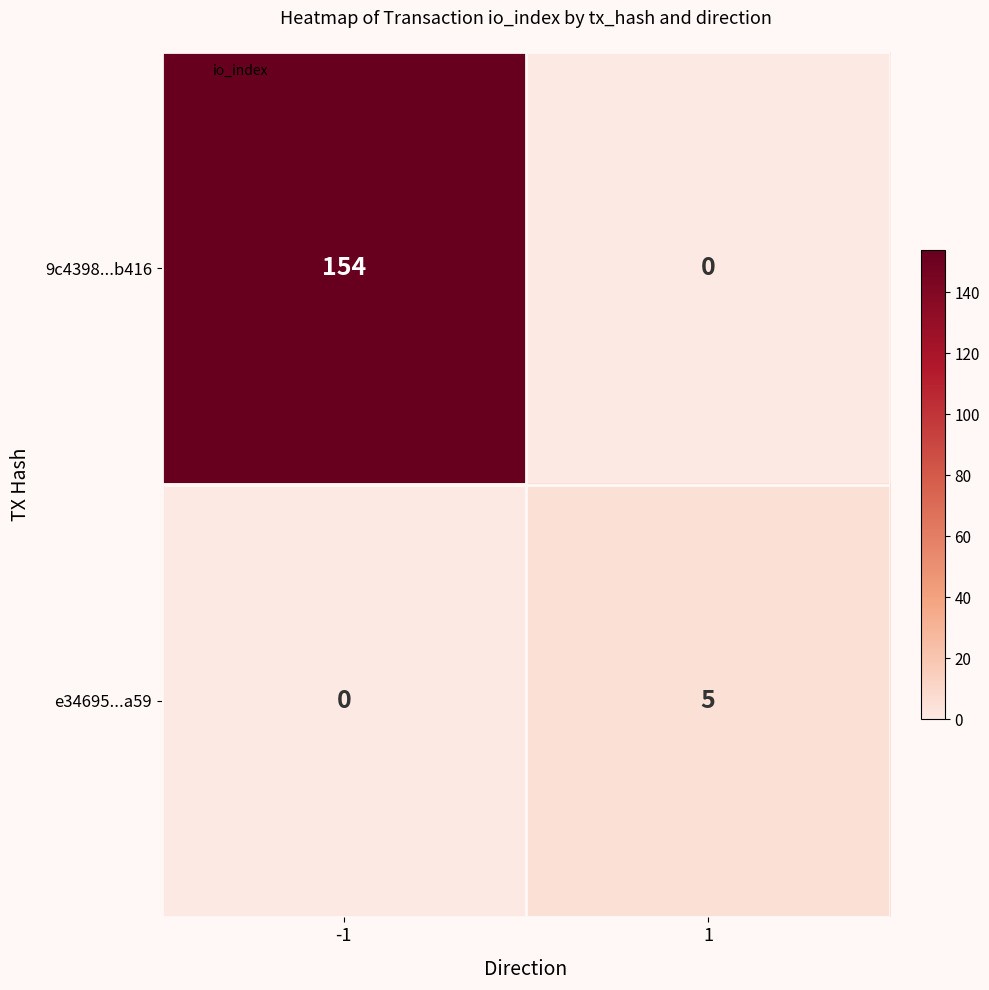

Rank the series by their average value, from lowest to highest.

e34695...a59, 9c4398...b416